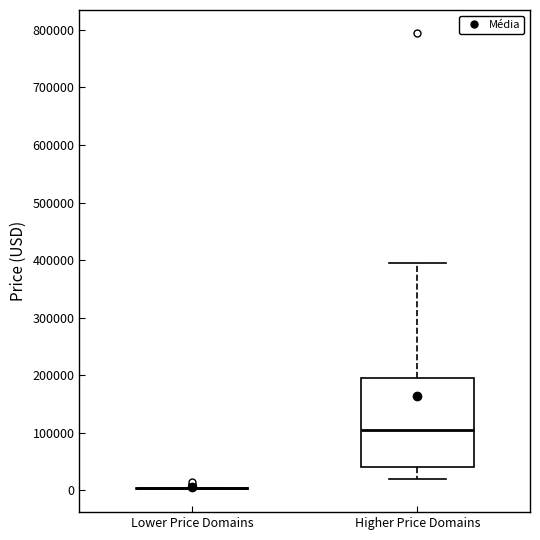

Comparing the boxes themselves (not the whiskers), which one is the tallest?

Higher Price Domains